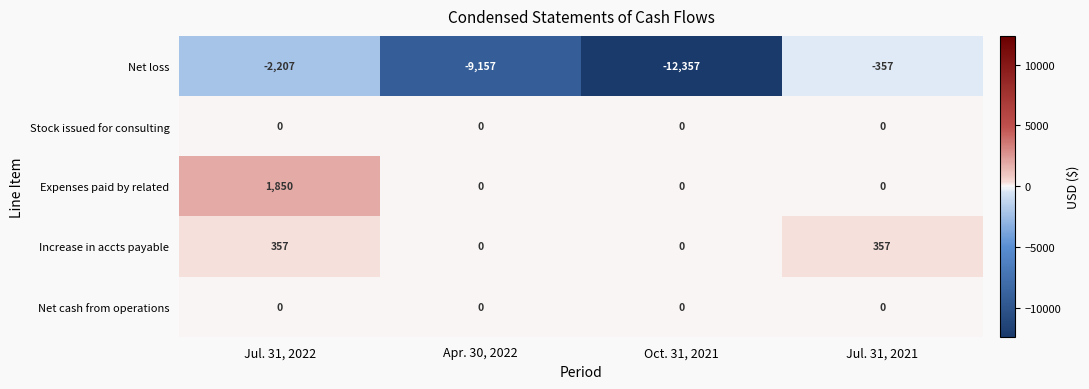

Reading left to right, what are all the values shown in this chart?

Net loss: Jul. 31, 2022=-2207	Apr. 30, 2022=-9157	Oct. 31, 2021=-12357	Jul. 31, 2021=-357
Stock issued for consulting: Jul. 31, 2022=0	Apr. 30, 2022=0	Oct. 31, 2021=0	Jul. 31, 2021=0
Expenses paid by related: Jul. 31, 2022=1850	Apr. 30, 2022=0	Oct. 31, 2021=0	Jul. 31, 2021=0
Increase in accts payable: Jul. 31, 2022=357	Apr. 30, 2022=0	Oct. 31, 2021=0	Jul. 31, 2021=357
Net cash from operations: Jul. 31, 2022=0	Apr. 30, 2022=0	Oct. 31, 2021=0	Jul. 31, 2021=0